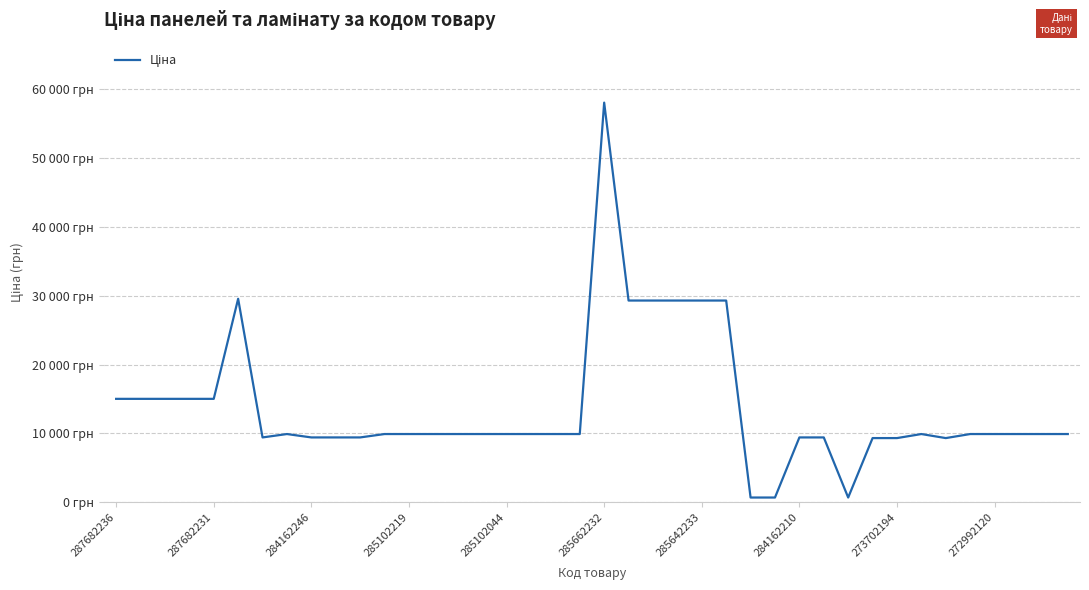

Does the chart have visible grid lines?

Yes